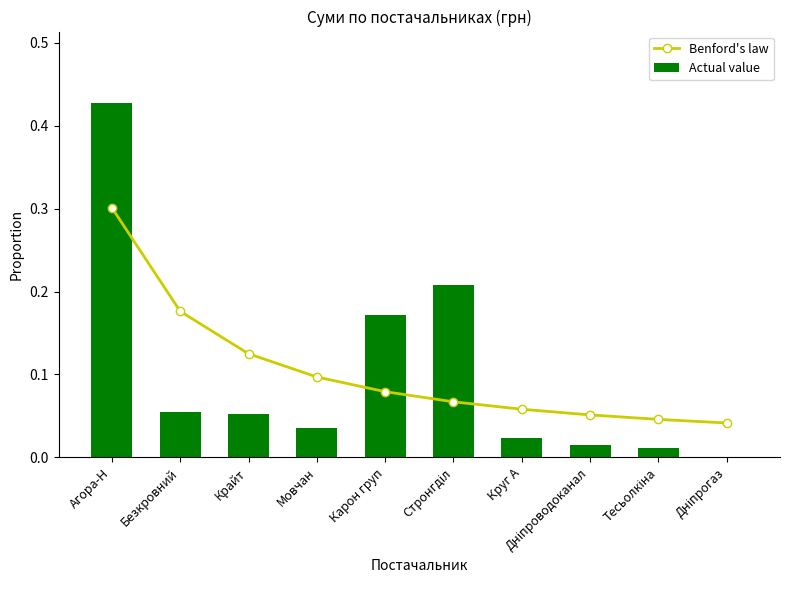

How many distinct data groups are displayed?

2